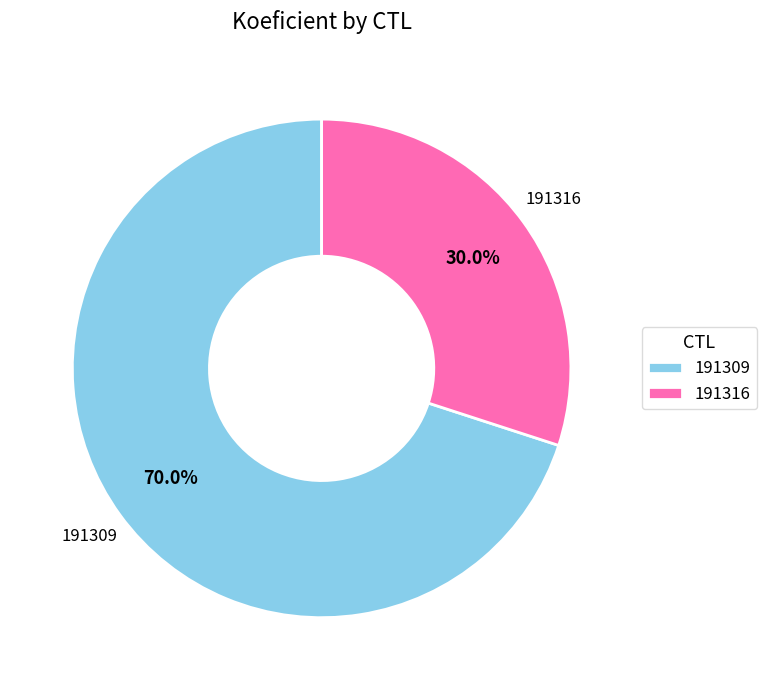

Is it true that 191309 is 59% of the pie?

False